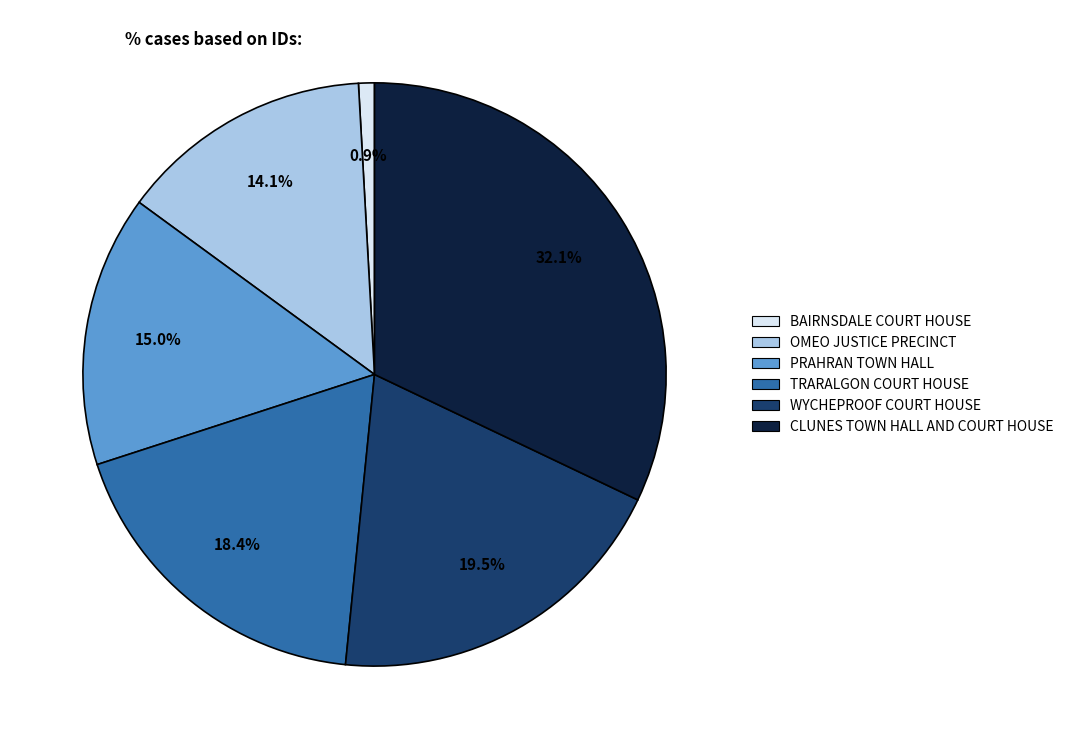

How many segments does this pie chart have?

6